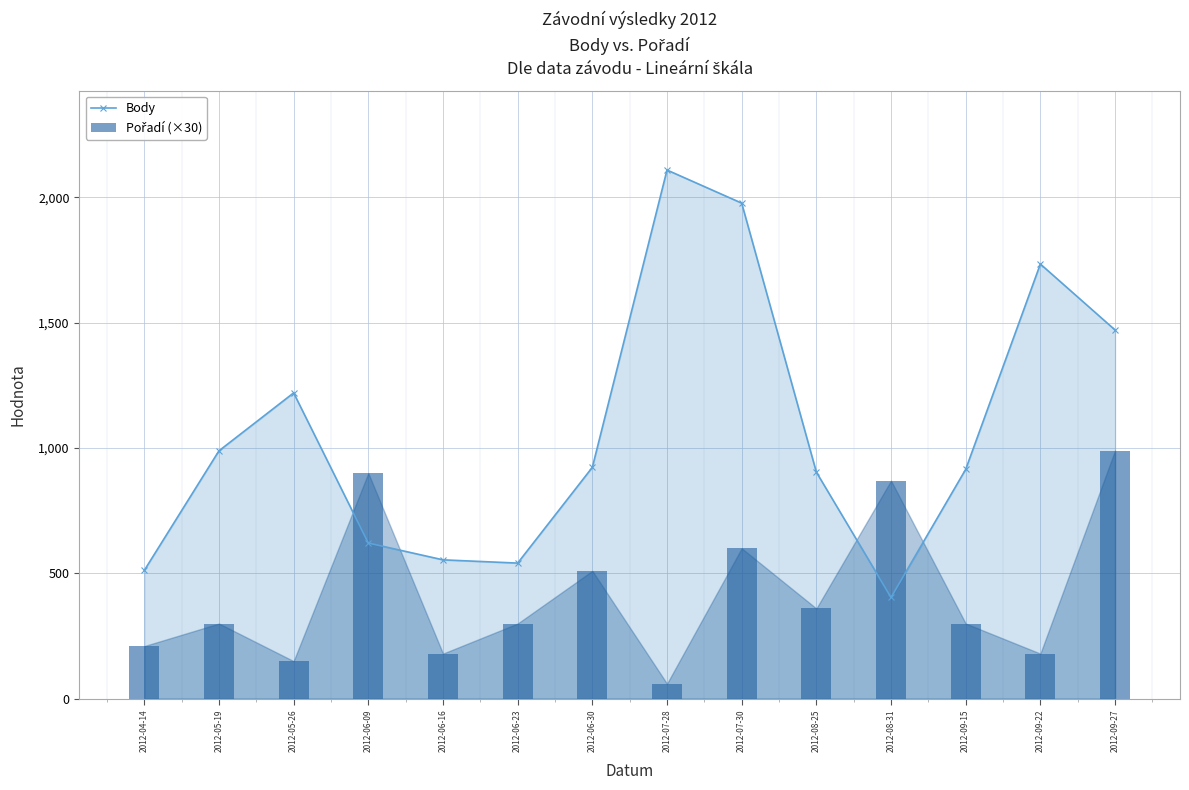

How many groups of bars are there?

14